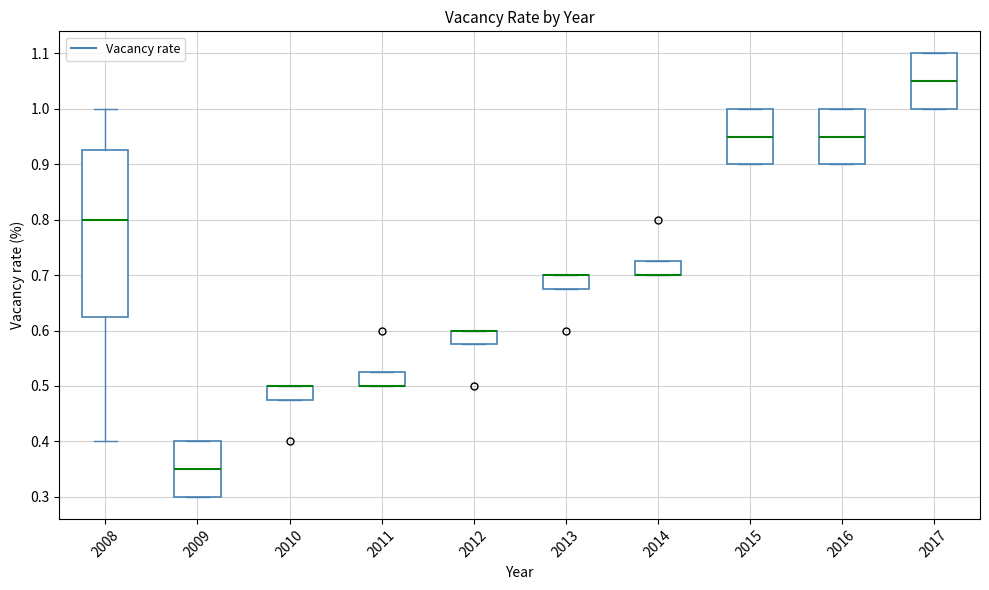

Comparing the boxes themselves (not the whiskers), which one is the tallest?

2008